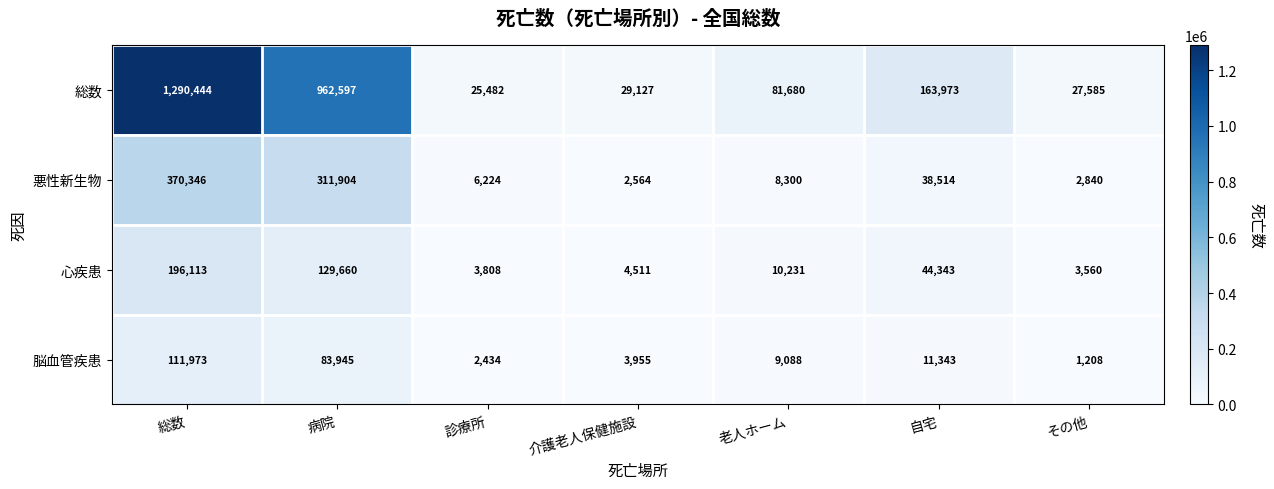

What is the greatest value displayed?

1290444